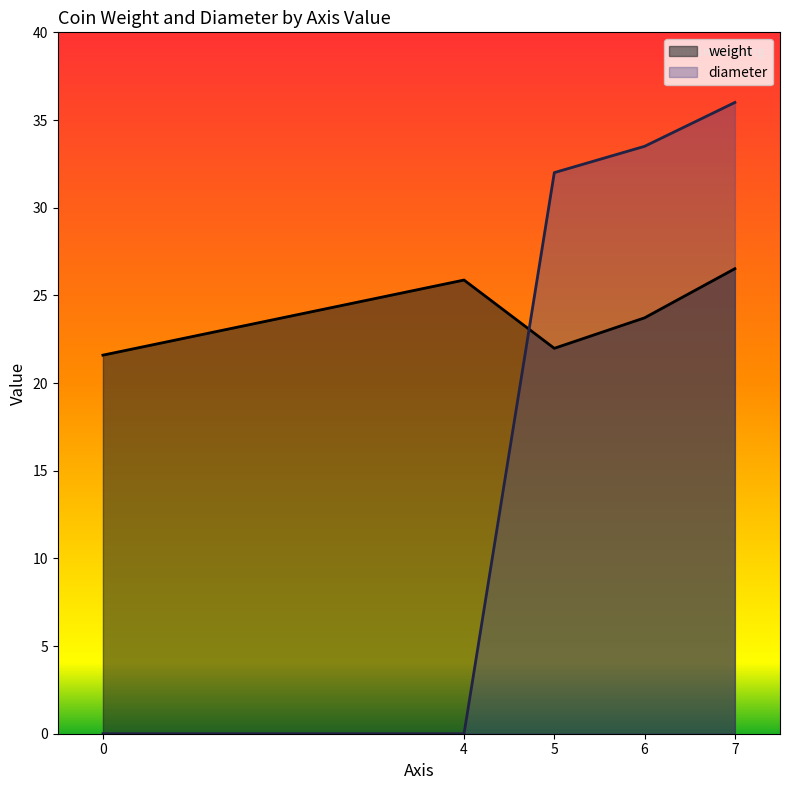

After their last crossing, which series has the higher values: diameter or weight?

diameter